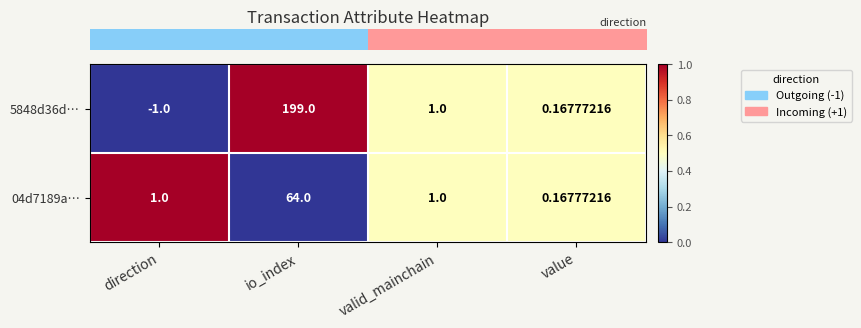

Where is 5848d36d… nearest to the value 99?

valid_mainchain